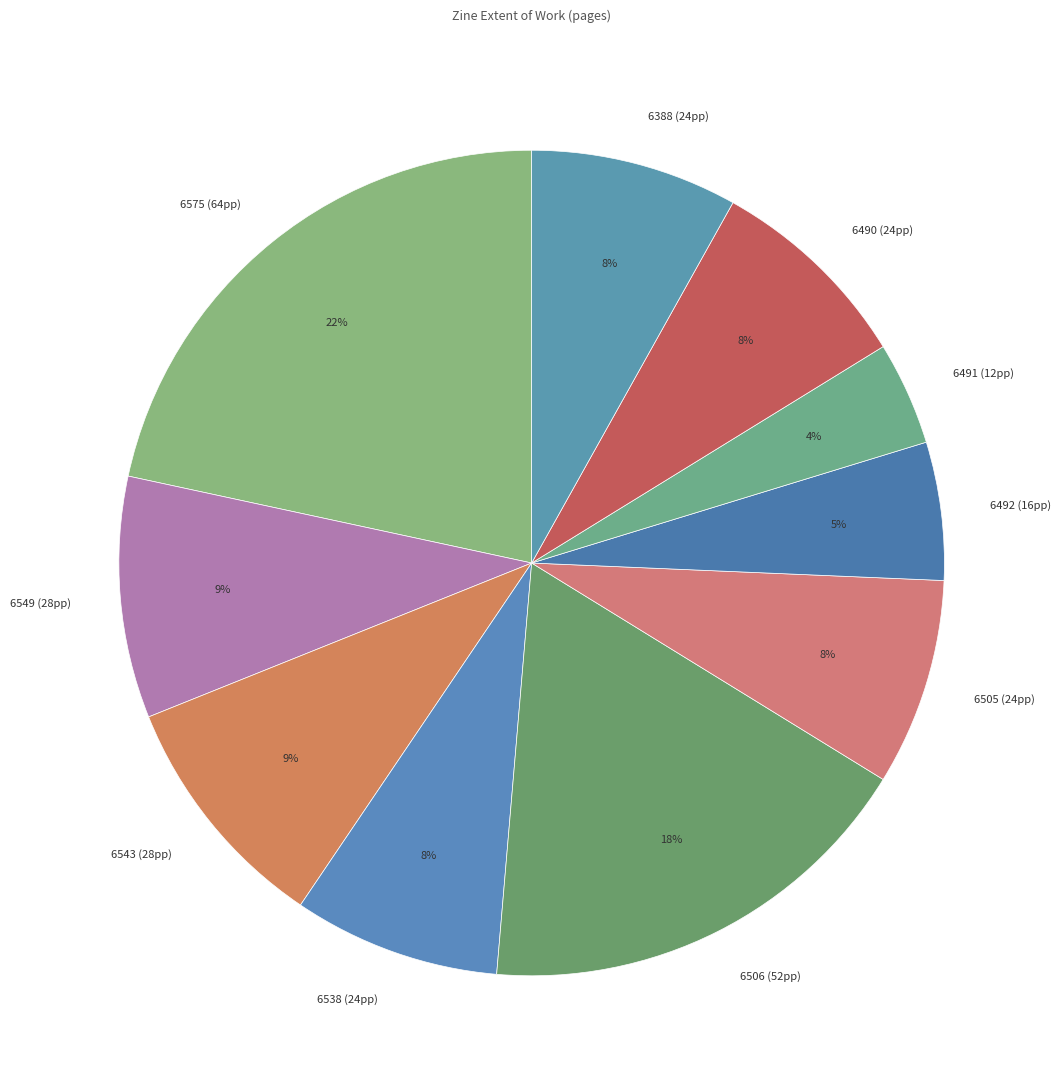

What is the smallest slice in the pie chart?

6491